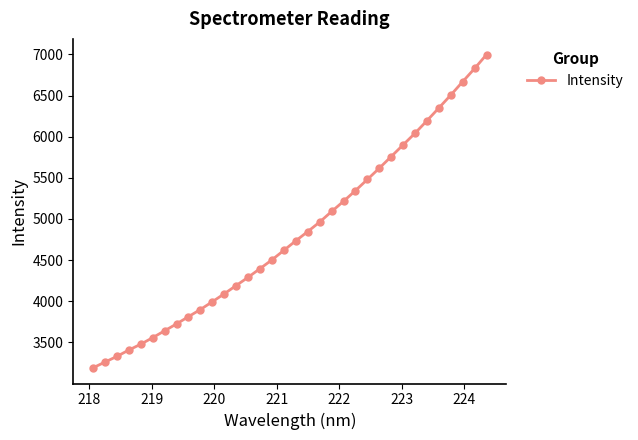

What is the sum of all values?

163937.7